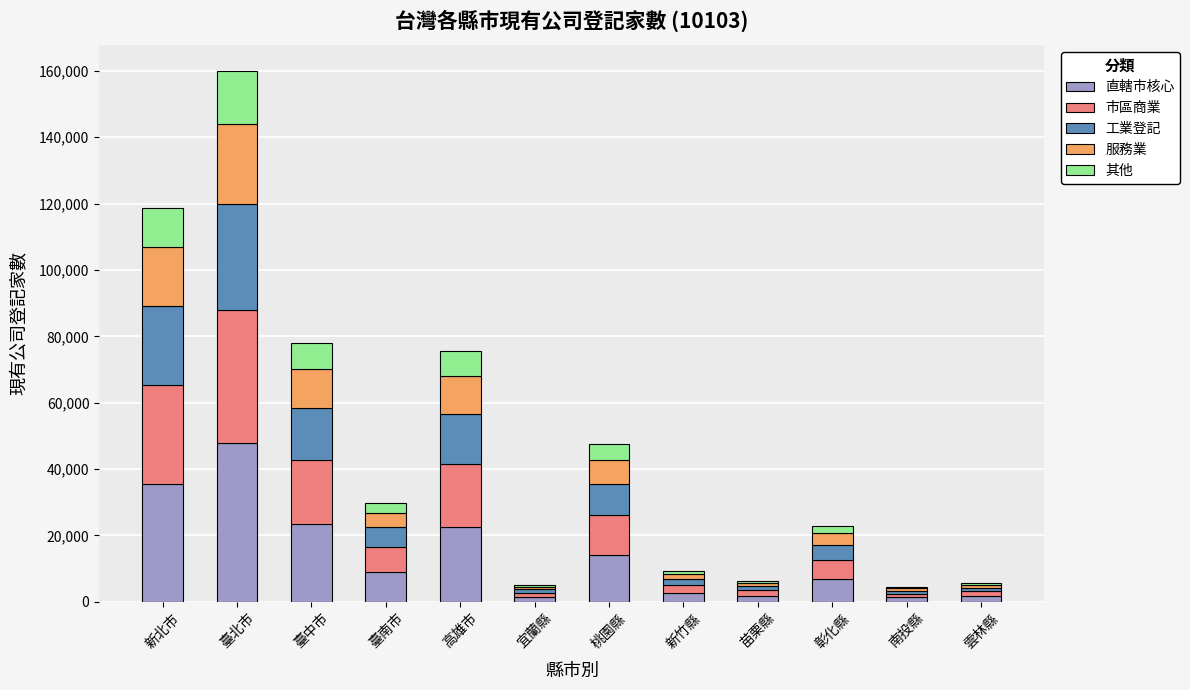

What is the highest value of the 直轄市核心 series?

47956.8